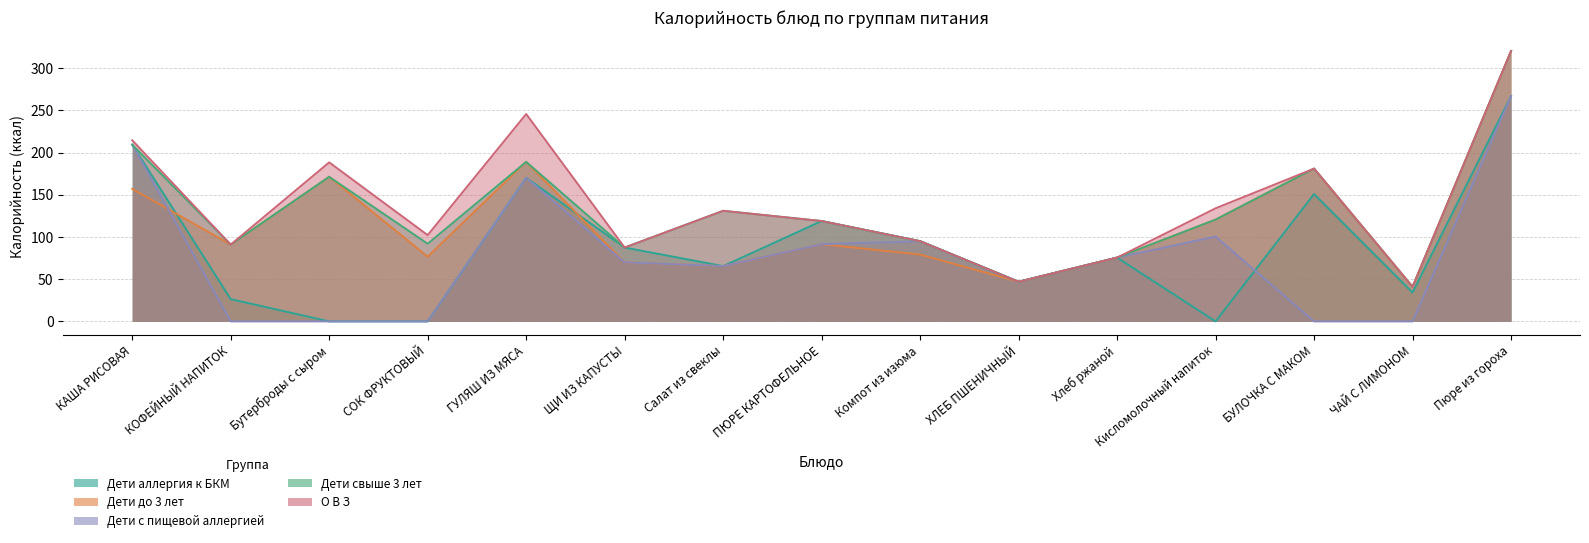

Reading left to right, list all the values displayed in this chart.

Дети аллергия к БКМ: КАША РИСОВАЯ=209.4	КОФЕЙНЫЙ НАПИТОК=26.4	Бутерброды с сыром=0.0	СОК ФРУКТОВЫЙ=0.0	ГУЛЯШ ИЗ МЯСА=170.1	ЩИ ИЗ КАПУСТЫ=87.5	Салат из свеклы=65.5	ПЮРЕ КАРТОФЕЛЬНОЕ=118.9	Компот из изюма=95.1	ХЛЕБ ПШЕНИЧНЫЙ=47.0	Хлеб ржаной=75.6	Кисломолочный напиток=0.0	БУЛОЧКА С МАКОМ=150.8	ЧАЙ С ЛИМОНОМ=34.2	Пюре из гороха=266.8
Дети до 3 лет: КАША РИСОВАЯ=157.0	КОФЕЙНЫЙ НАПИТОК=91.0	Бутерброды с сыром=171.3	СОК ФРУКТОВЫЙ=76.7	ГУЛЯШ ИЗ МЯСА=189.0	ЩИ ИЗ КАПУСТЫ=70.0	Салат из свеклы=65.5	ПЮРЕ КАРТОФЕЛЬНОЕ=91.5	Компот из изюма=79.2	ХЛЕБ ПШЕНИЧНЫЙ=47.0	Хлеб ржаной=75.6	Кисломолочный напиток=120.6	БУЛОЧКА С МАКОМ=181.0	ЧАЙ С ЛИМОНОМ=41.0	Пюре из гороха=320.2
Дети с пищевой аллергией: КАША РИСОВАЯ=209.4	КОФЕЙНЫЙ НАПИТОК=0.0	Бутерброды с сыром=0.0	СОК ФРУКТОВЫЙ=0.0	ГУЛЯШ ИЗ МЯСА=170.1	ЩИ ИЗ КАПУСТЫ=70.0	Салат из свеклы=65.5	ПЮРЕ КАРТОФЕЛЬНОЕ=91.5	Компот из изюма=95.1	ХЛЕБ ПШЕНИЧНЫЙ=47.0	Хлеб ржаной=75.6	Кисломолочный напиток=100.5	БУЛОЧКА С МАКОМ=0.0	ЧАЙ С ЛИМОНОМ=0.0	Пюре из гороха=266.8
Дети свыше 3 лет: КАША РИСОВАЯ=209.4	КОФЕЙНЫЙ НАПИТОК=91.0	Бутерброды с сыром=171.3	СОК ФРУКТОВЫЙ=92.0	ГУЛЯШ ИЗ МЯСА=189.0	ЩИ ИЗ КАПУСТЫ=87.5	Салат из свеклы=131.0	ПЮРЕ КАРТОФЕЛЬНОЕ=118.9	Компот из изюма=95.1	ХЛЕБ ПШЕНИЧНЫЙ=47.0	Хлеб ржаной=75.6	Кисломолочный напиток=120.6	БУЛОЧКА С МАКОМ=181.0	ЧАЙ С ЛИМОНОМ=41.0	Пюре из гороха=320.2
О В З: КАША РИСОВАЯ=214.6	КОФЕЙНЫЙ НАПИТОК=91.0	Бутерброды с сыром=188.4	СОК ФРУКТОВЫЙ=102.2	ГУЛЯШ ИЗ МЯСА=245.7	ЩИ ИЗ КАПУСТЫ=87.5	Салат из свеклы=131.0	ПЮРЕ КАРТОФЕЛЬНОЕ=118.9	Компот из изюма=95.1	ХЛЕБ ПШЕНИЧНЫЙ=47.0	Хлеб ржаной=75.6	Кисломолочный напиток=134.0	БУЛОЧКА С МАКОМ=181.0	ЧАЙ С ЛИМОНОМ=41.0	Пюре из гороха=320.2